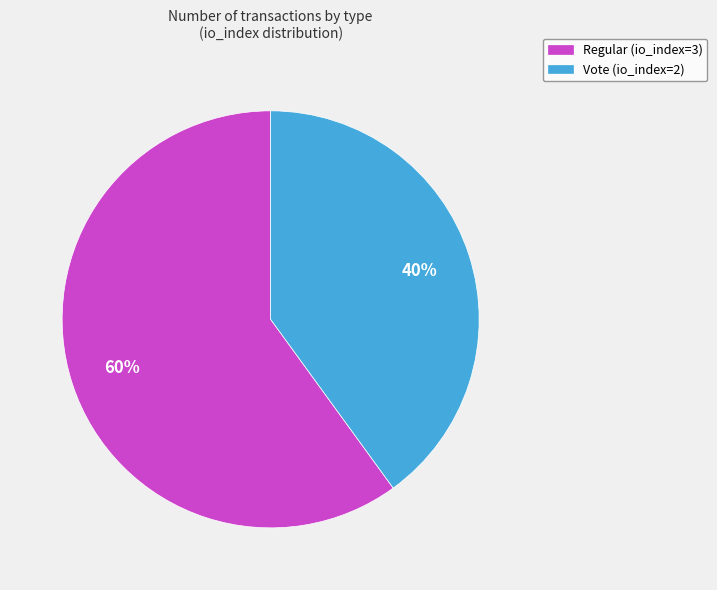

Which category has the biggest portion of the pie?

Regular (io_index=3)